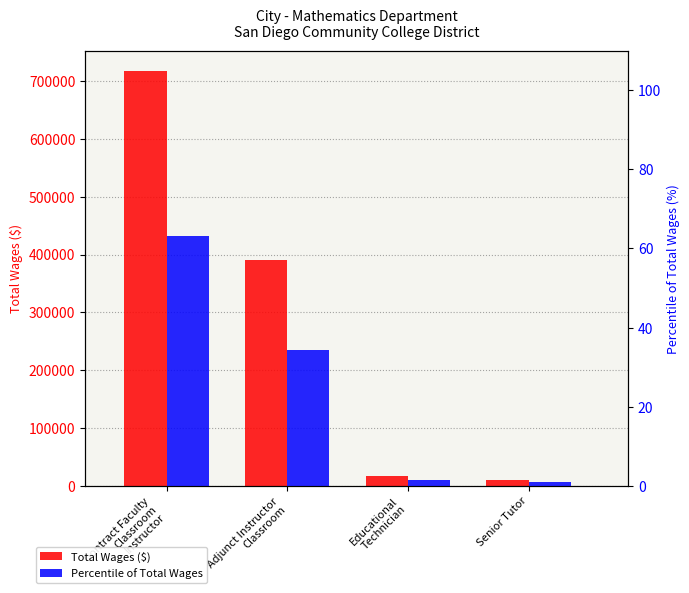

How many values in the Total Wages ($) series are below 391085?

2